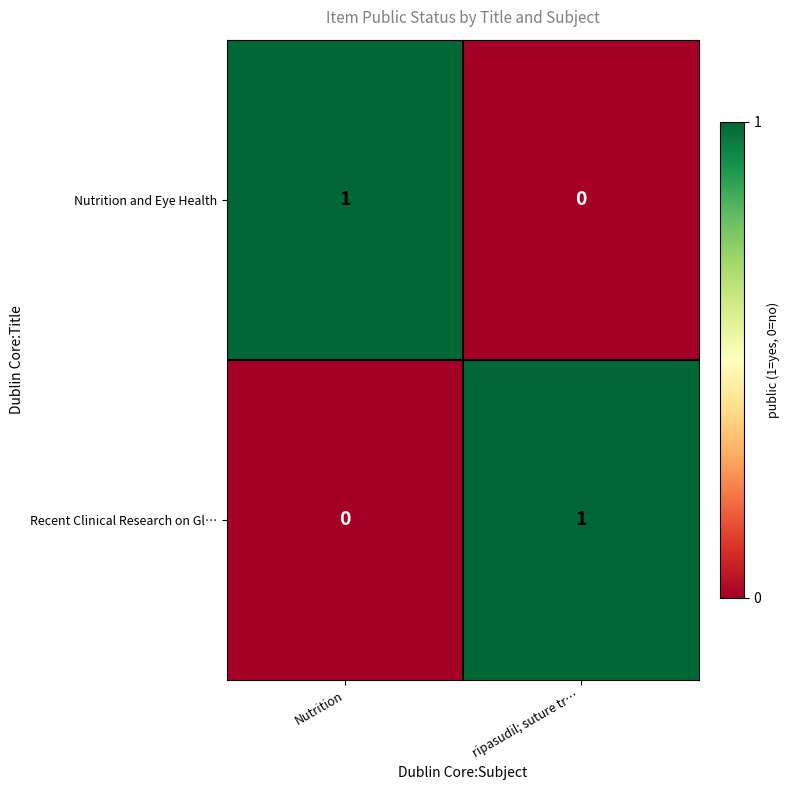

Reading left to right, extract all data points from this chart.

Nutrition and Eye Health: 1	0
Recent Clinical Research on Gl…: 0	1